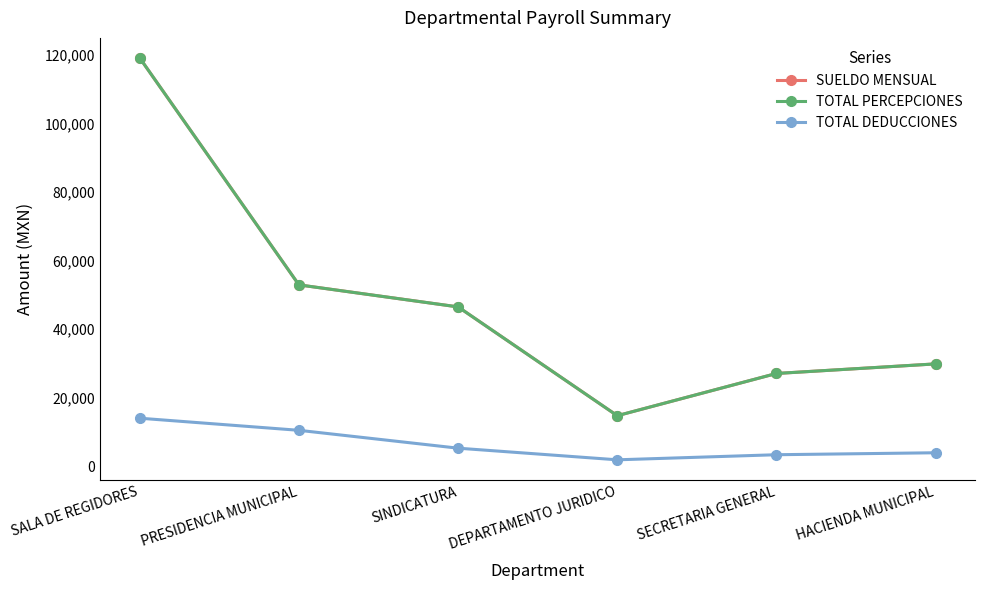

What is the spread (max minus min) of values at SALA DE REGIDORES?

105138.0